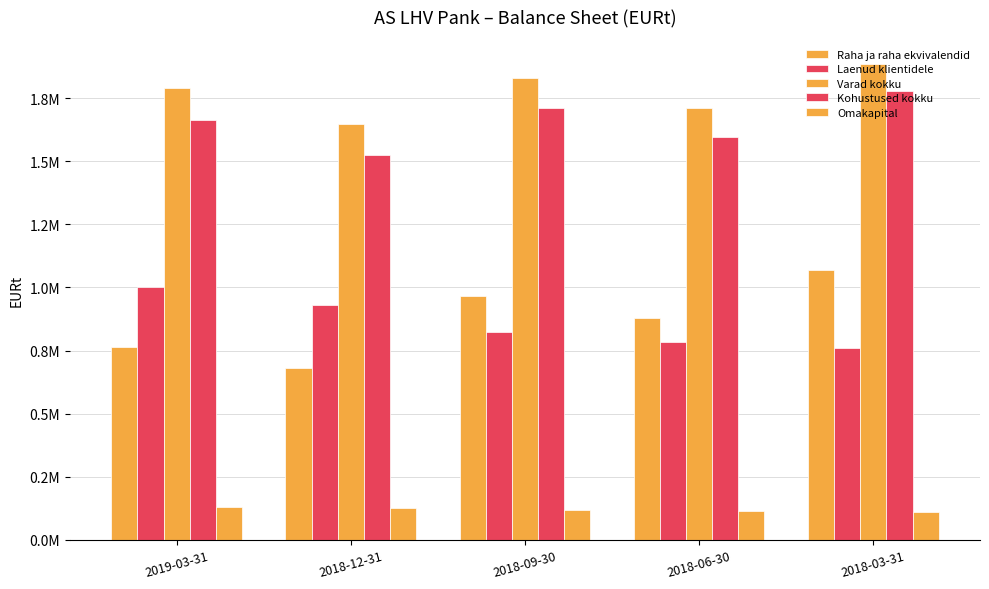

Which category has the lowest value across all series?

2018-03-31